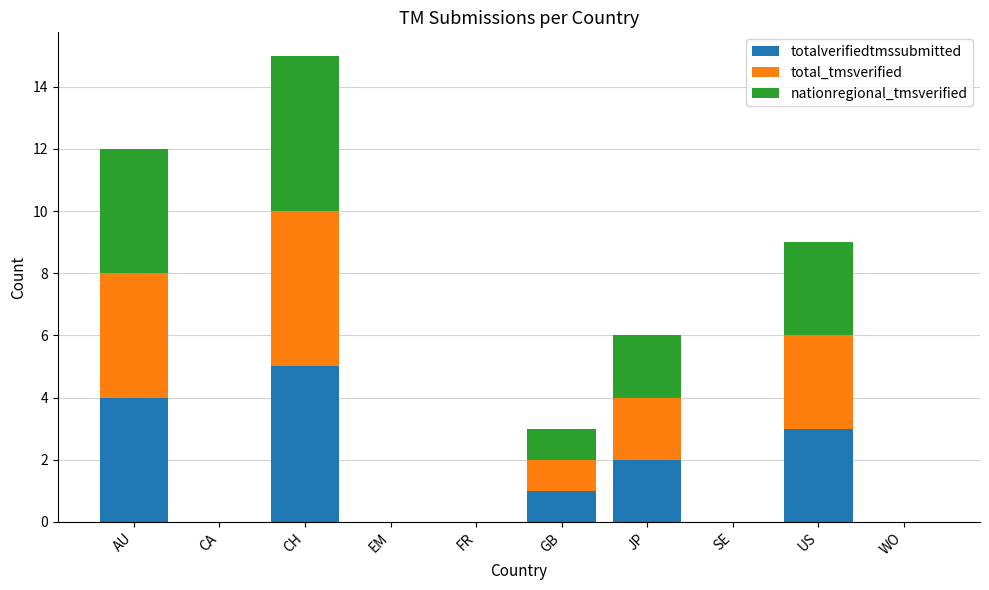

Which category has the highest value in the totalverifiedtmssubmitted series?

CH